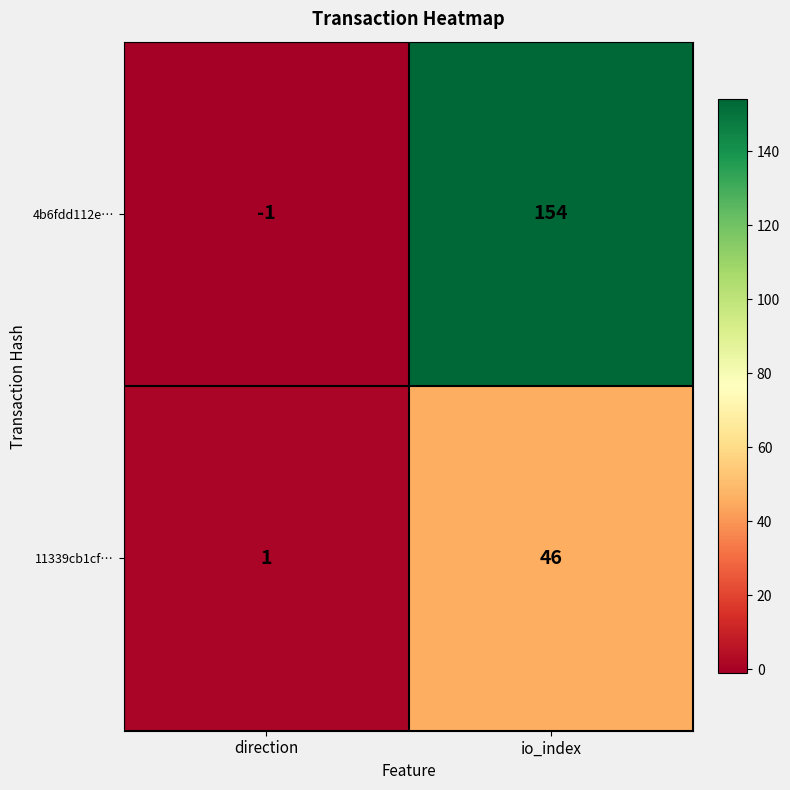

What is the smallest value displayed?

-1